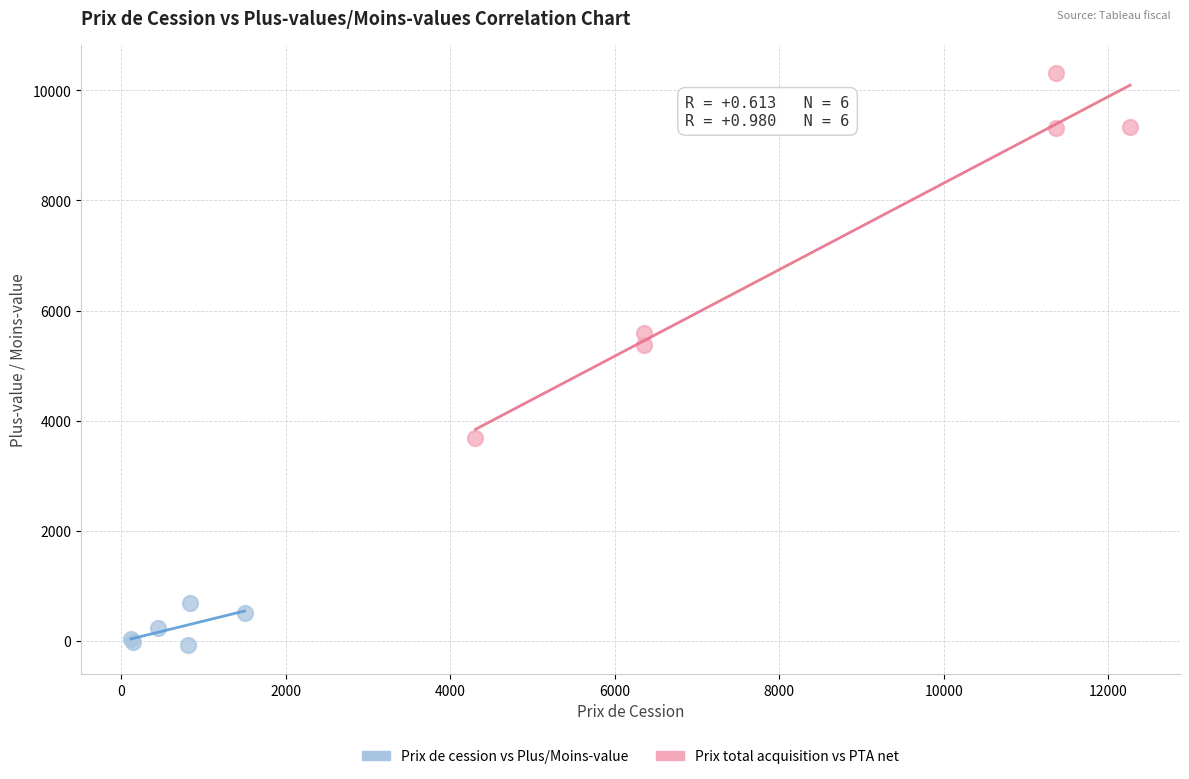

What are all the series names shown in the legend?

Prix de cession vs Plus/Moins-value, Prix total acquisition vs PTA net